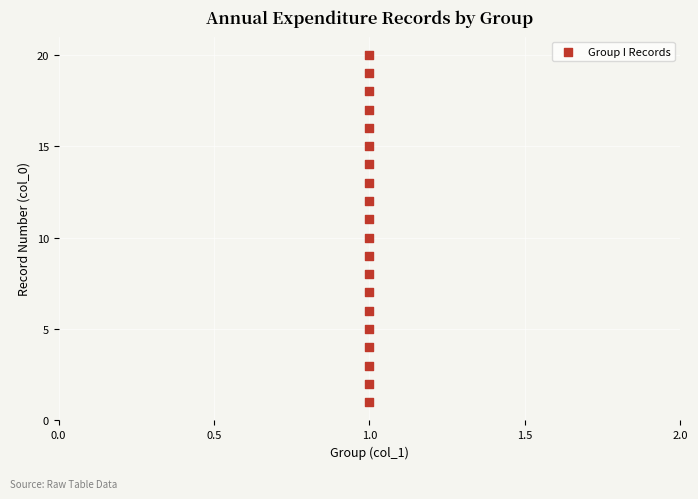

What is the range of Y values (max minus min)?

19